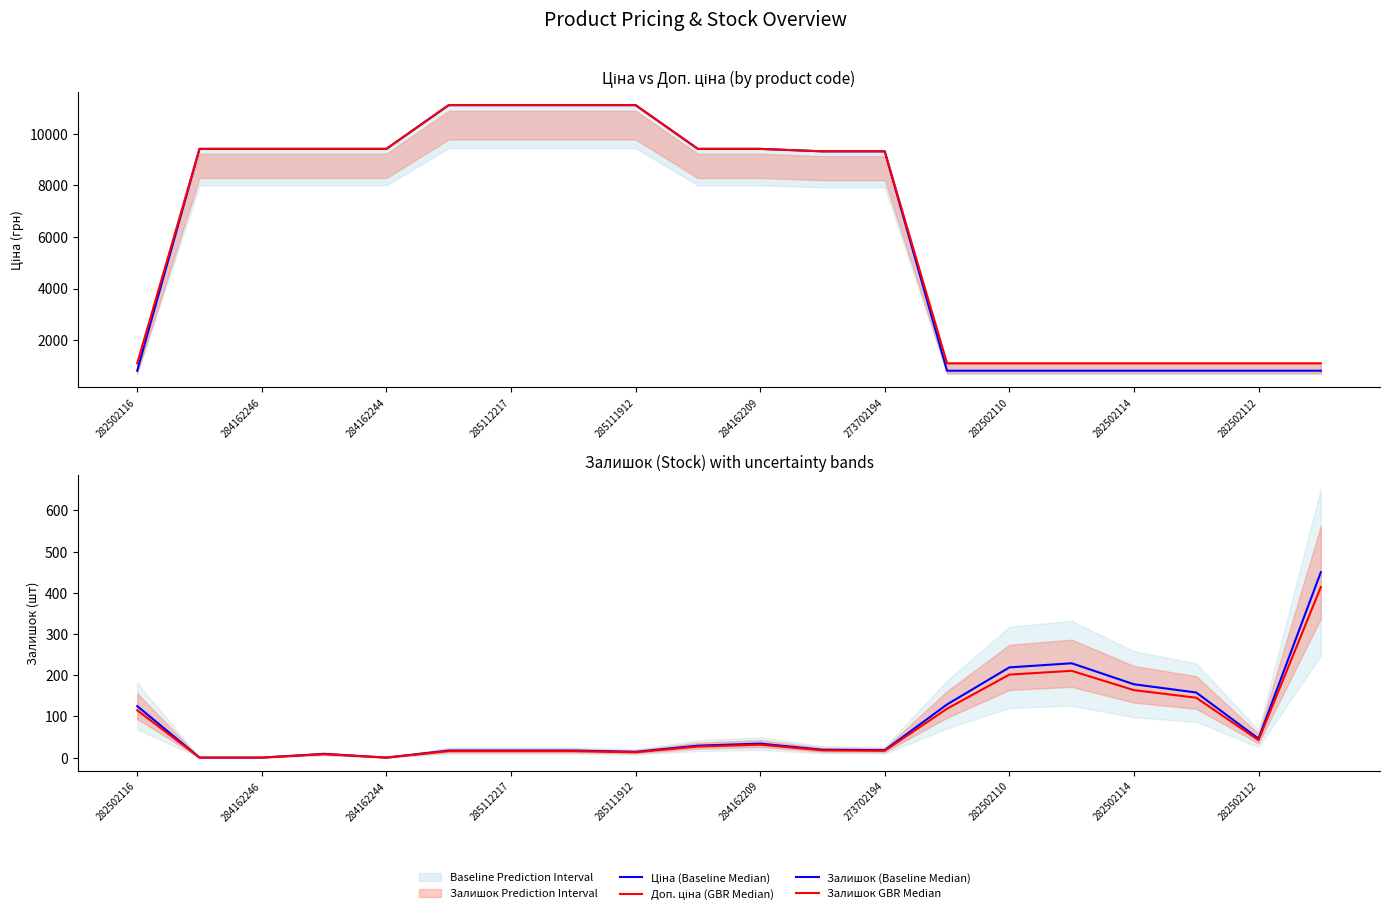

True or false: Ціна (Baseline Median) and Залишок GBR Median cross at least once.

False